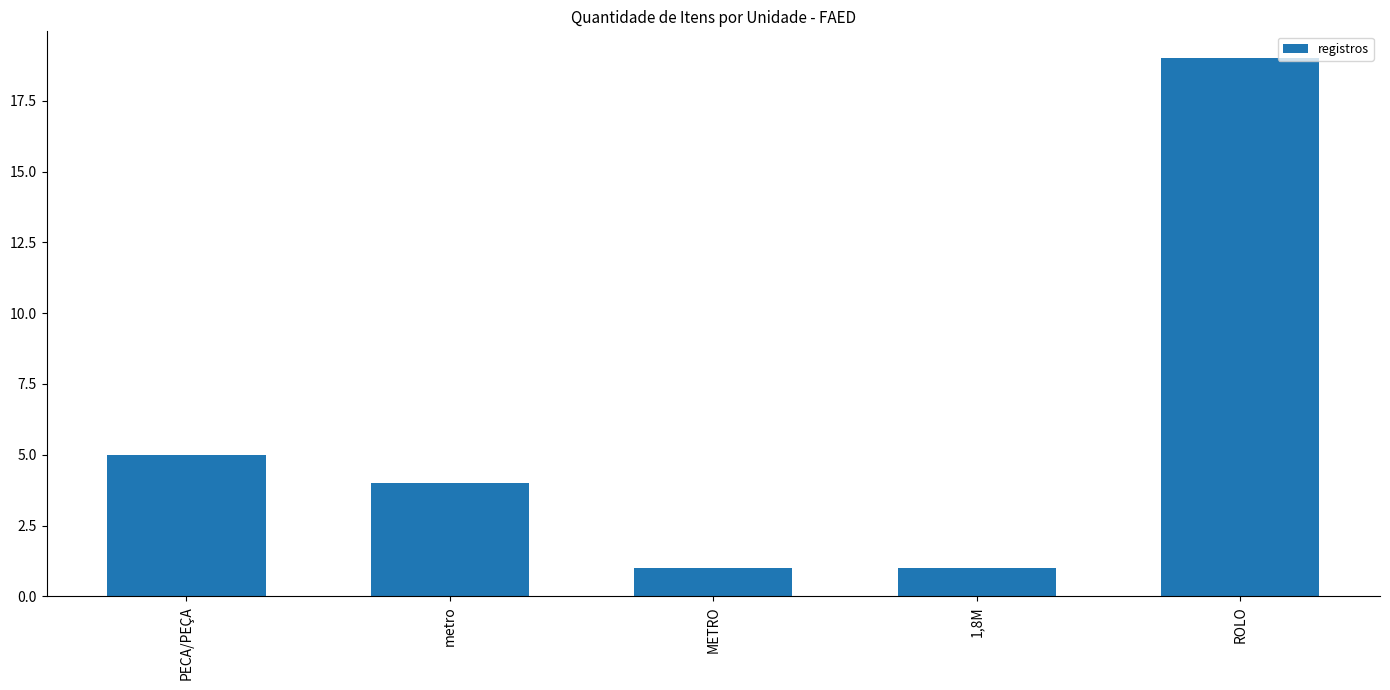

Reading left to right, list all the values displayed in this chart.

PECA/PEÇA=5	metro=4	METRO=1	1,8M=1	ROLO=19